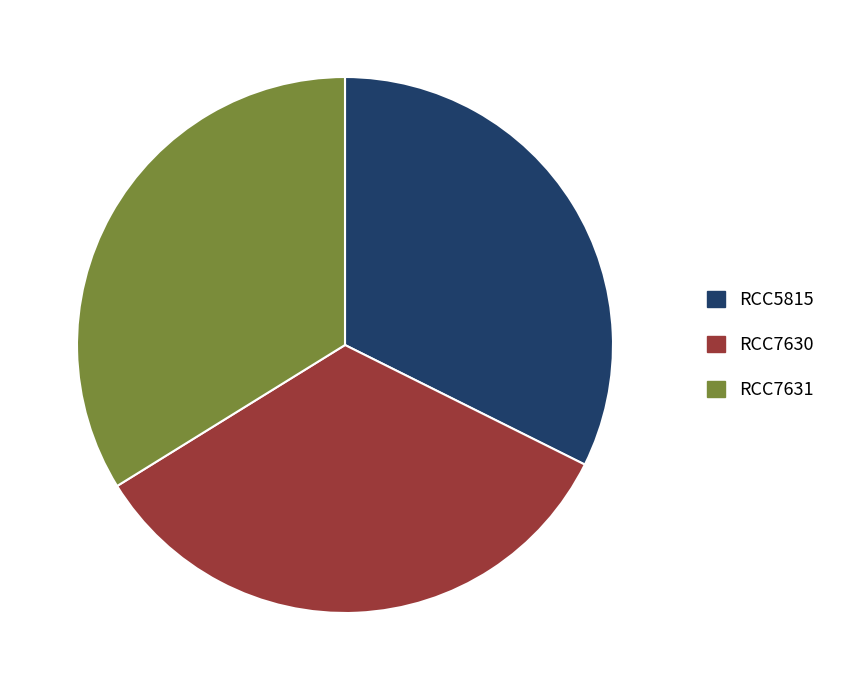

Is the sum of RCC5815 and RCC7631 greater than half?

Yes